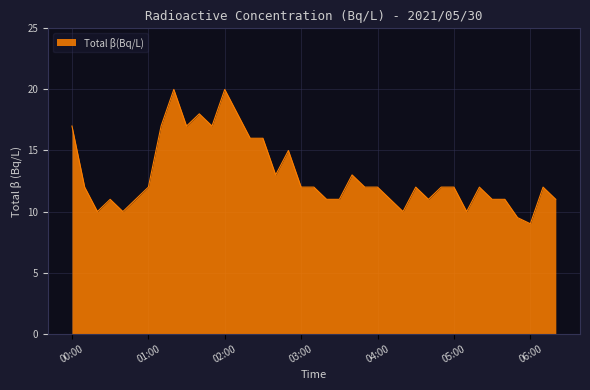

What is the average value?

13.0